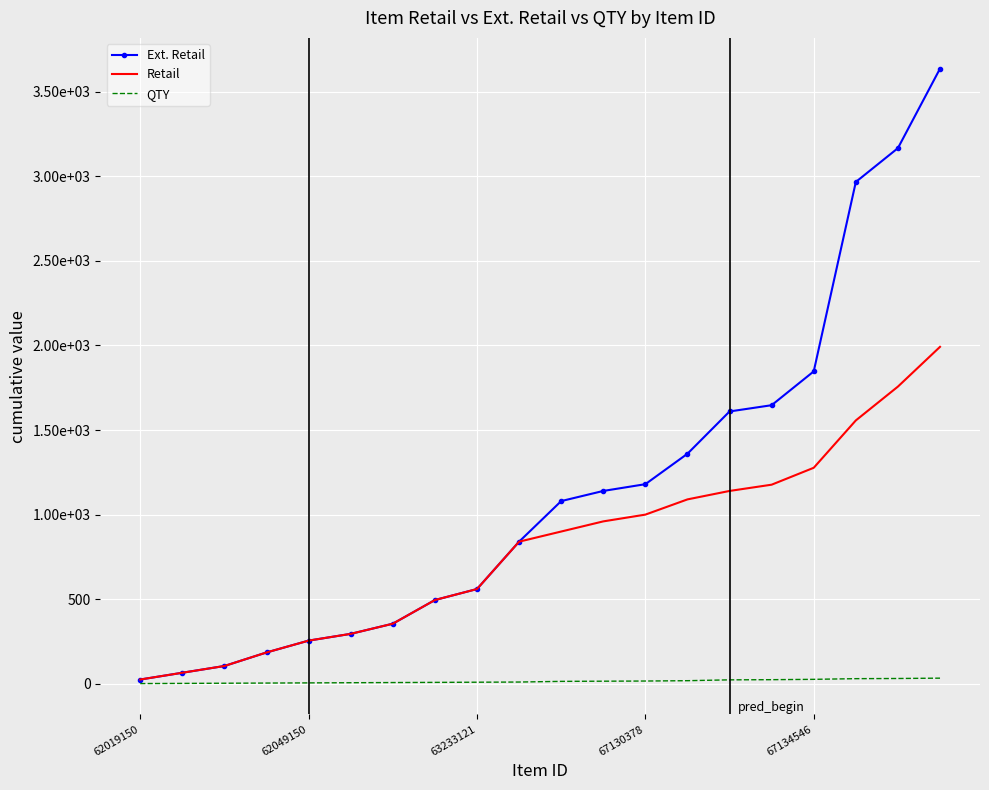

What are all the series names shown in the legend?

Ext. Retail, Retail, QTY